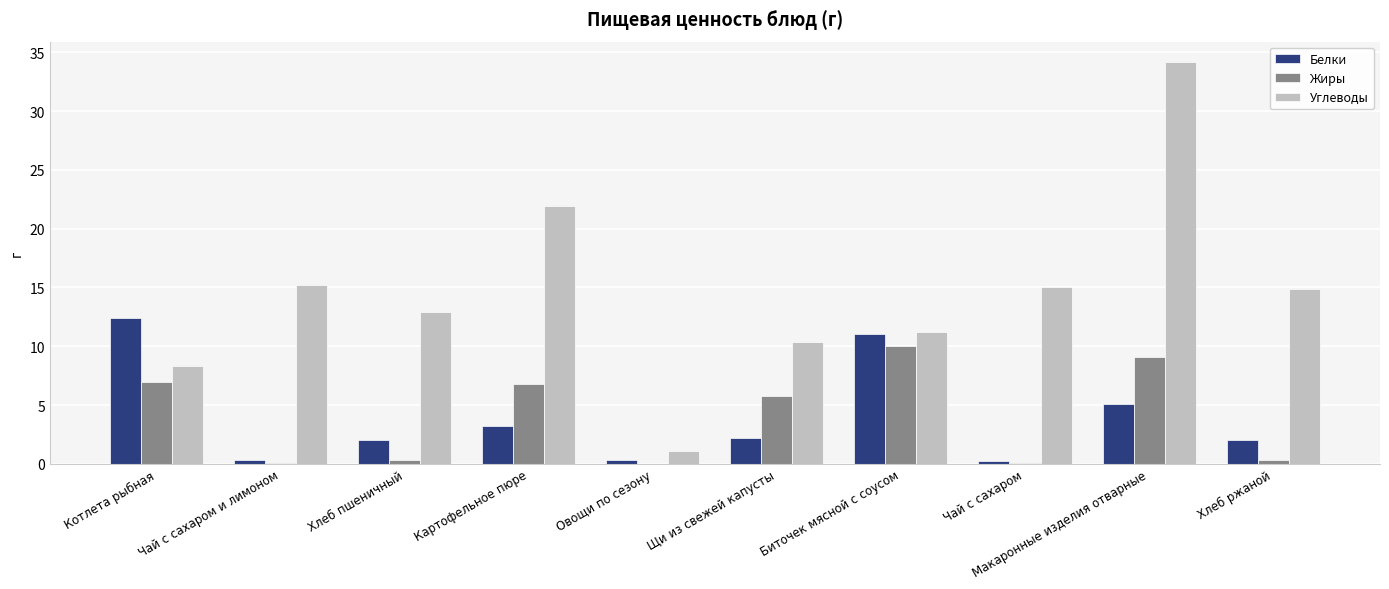

The value of Углеводы at Хлеб ржаной is 14.9. True or false?

True